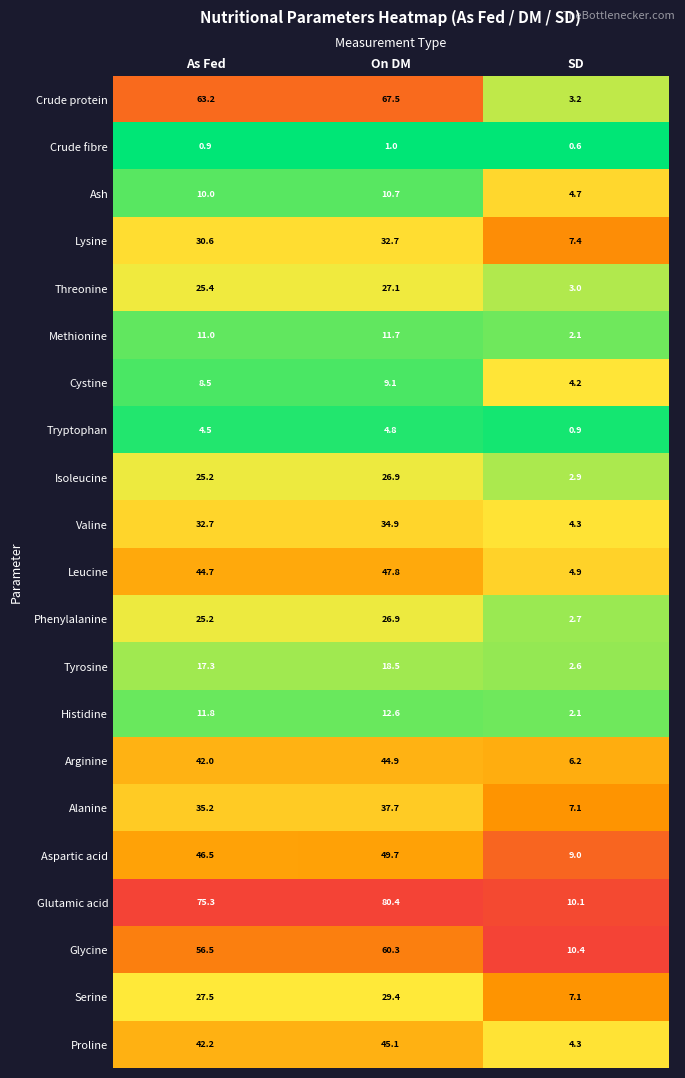

What is the difference between the maximum and minimum values in the Isoleucine series?

24.0